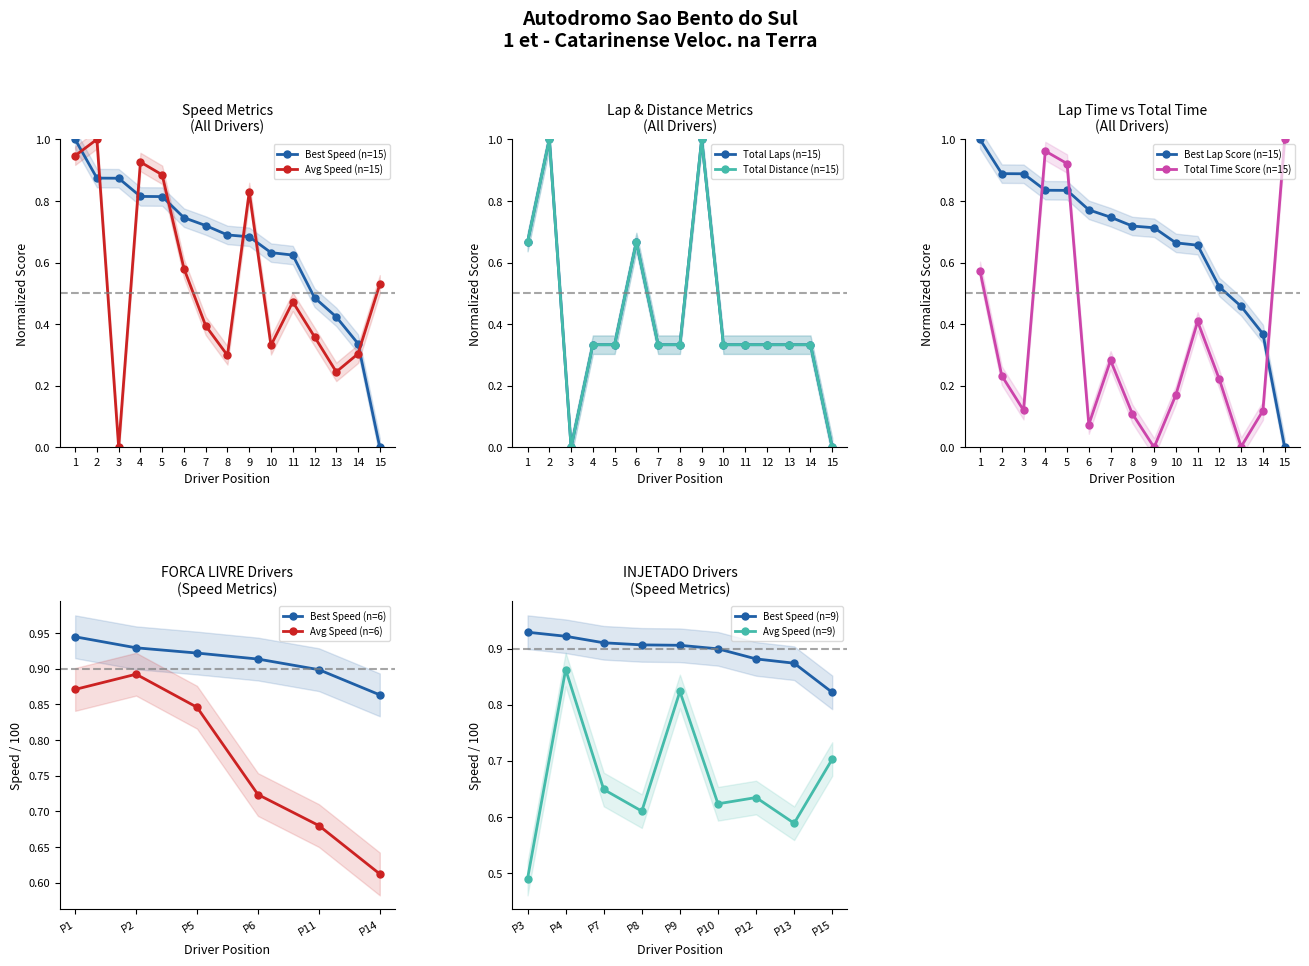

What is the sum of all Total Laps values?

6.3